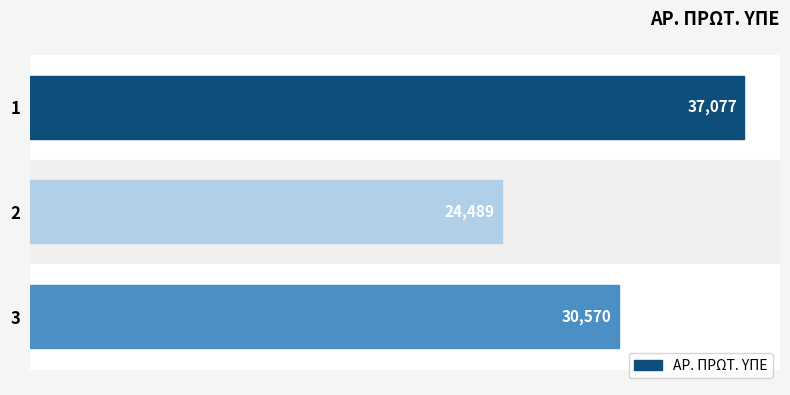

How many series are shown in this chart?

1